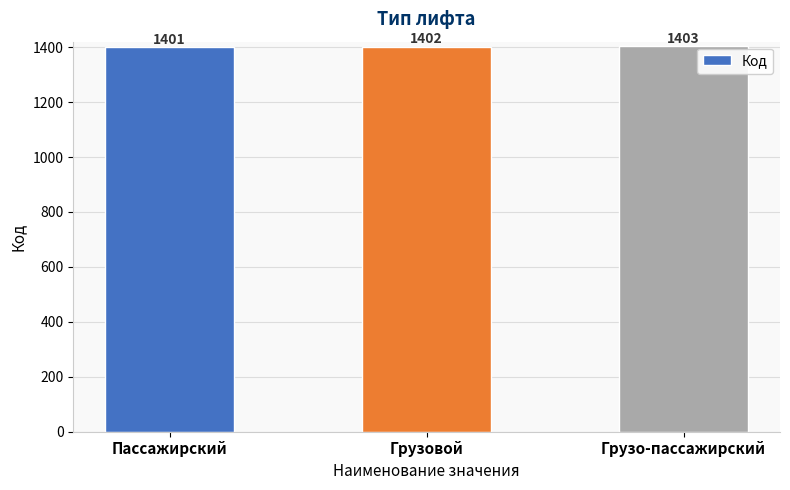

What is the label of the 3rd bar from the right?

Пассажирский